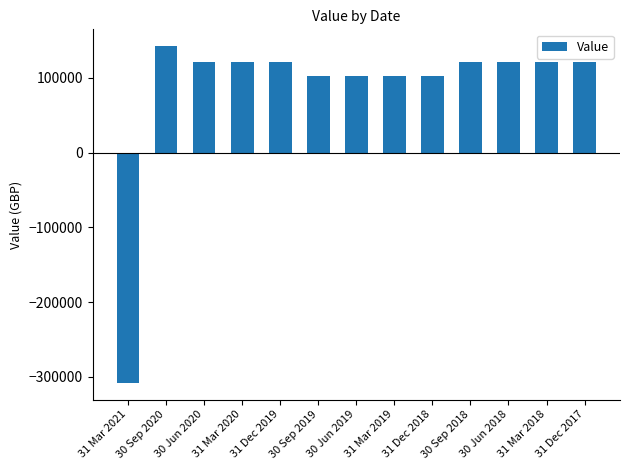

What is the ratio of the value at 31 Dec 2017 to the value at 31 Mar 2018?

1.0